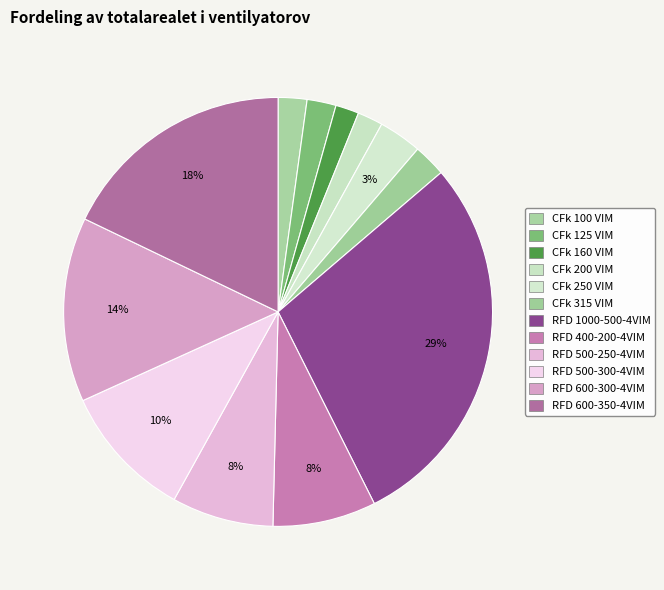

To the nearest percent, what percentage of the pie is RFD 600-350-4VIM?

18%